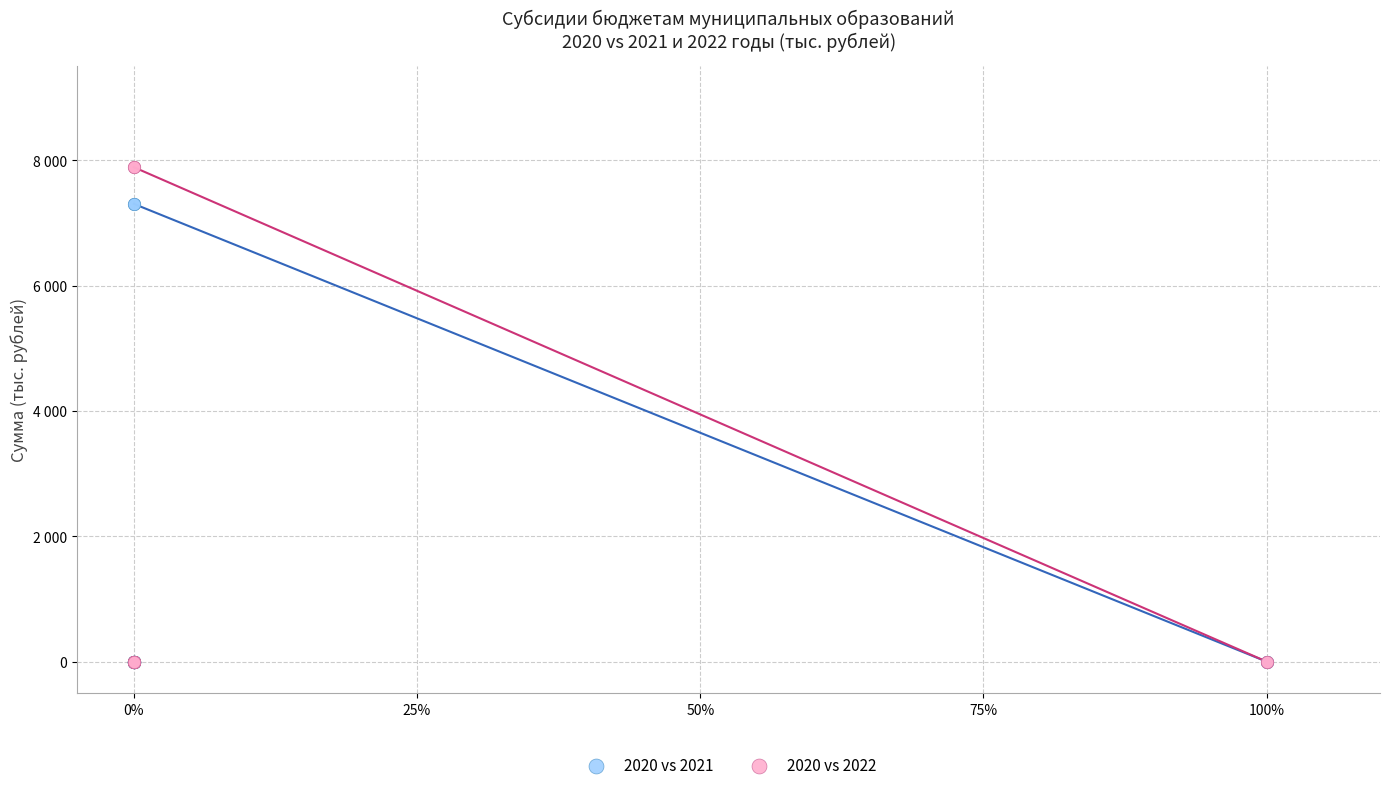

What are all the series names shown in the legend?

2020 vs 2021, 2020 vs 2022